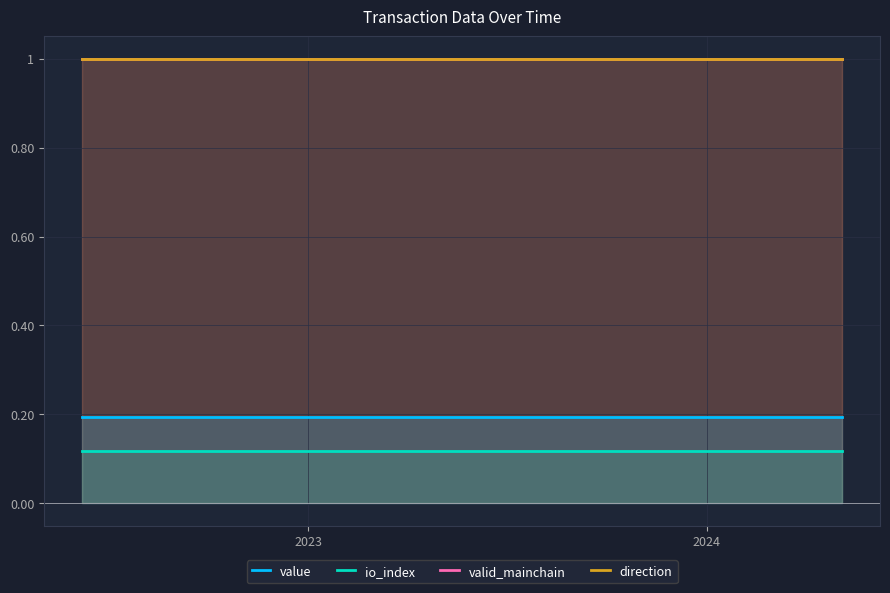

Which series has the largest range (max minus min)?

value